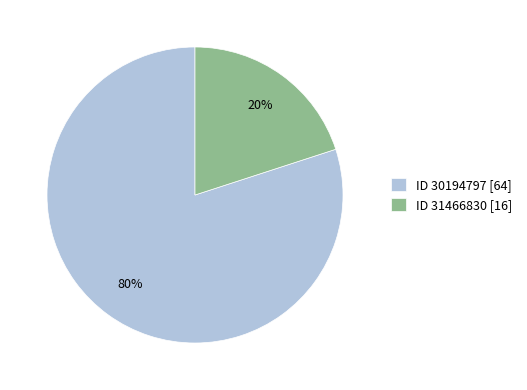

Does any single category account for the majority?

Yes